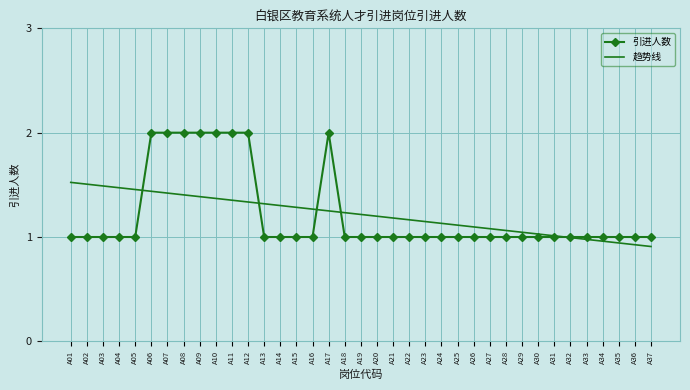

What is the greatest value displayed?

2.0